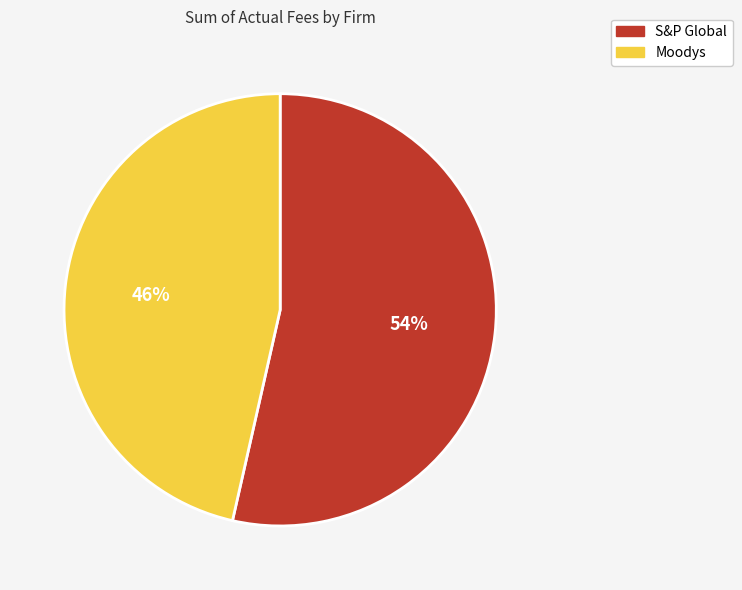

Is it true that Moodys is 46% of the pie?

True